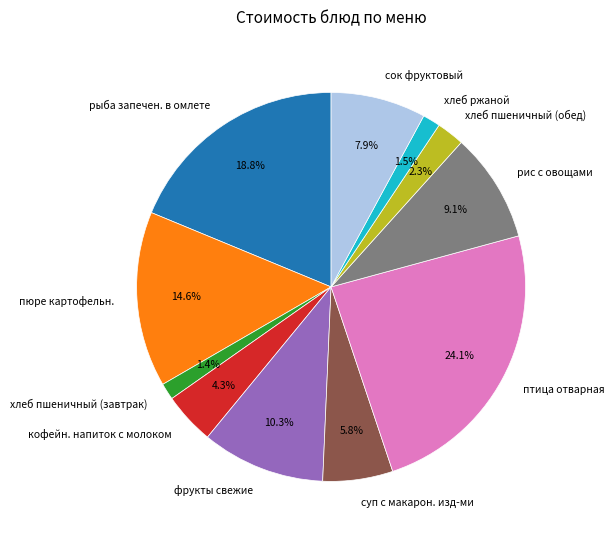

How much of the chart is everything except суп с макарон. изд-ми?

94.2%